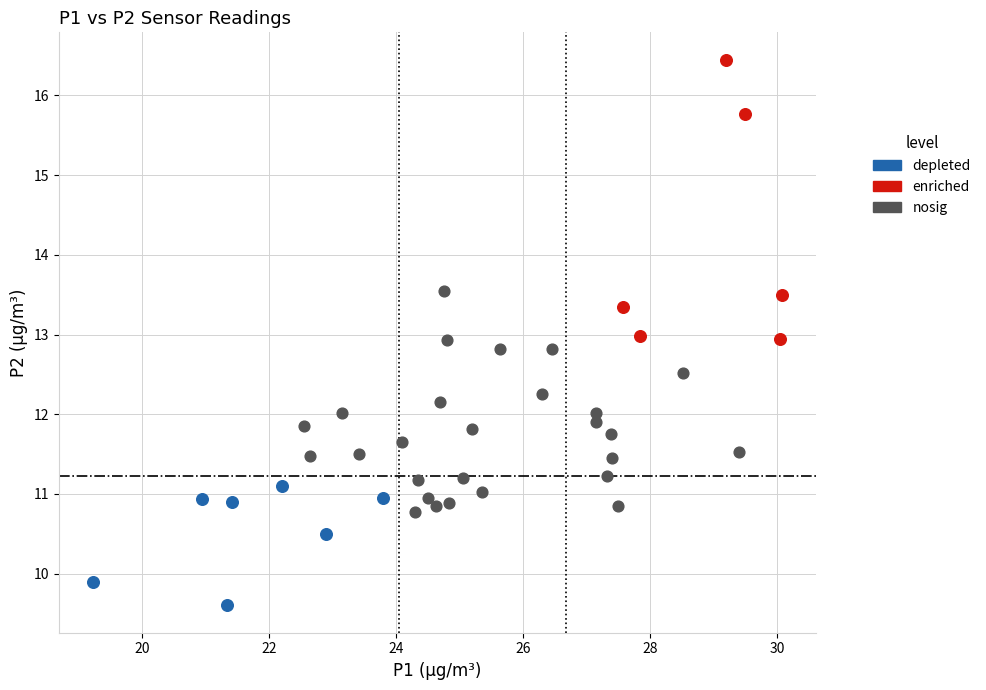

Which series has the largest Y range (max minus min)?

enriched